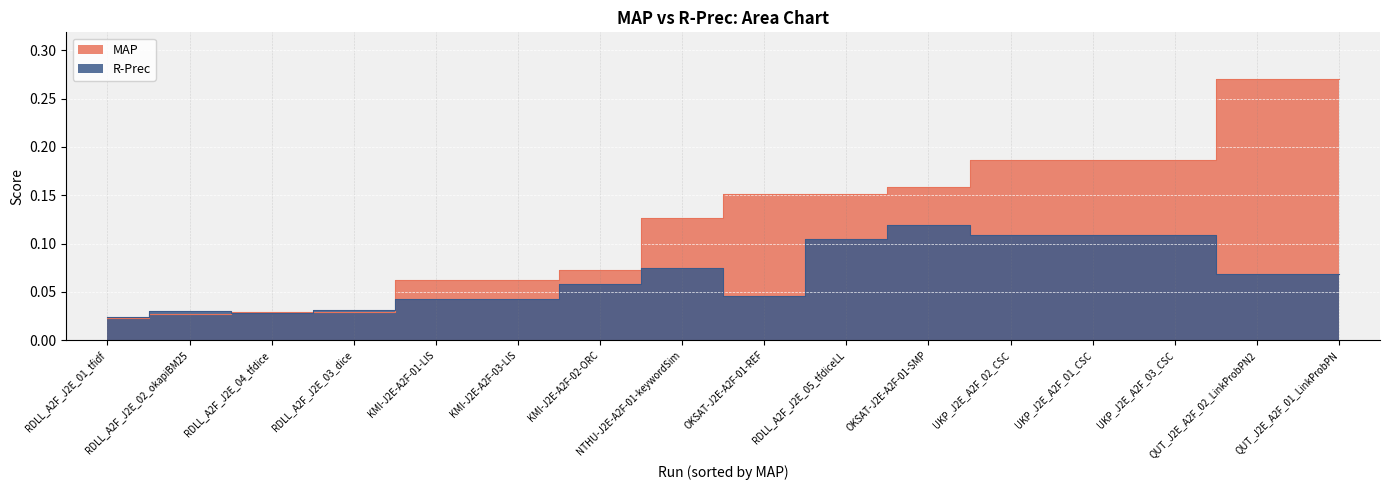

Which series has the largest range (max minus min)?

MAP